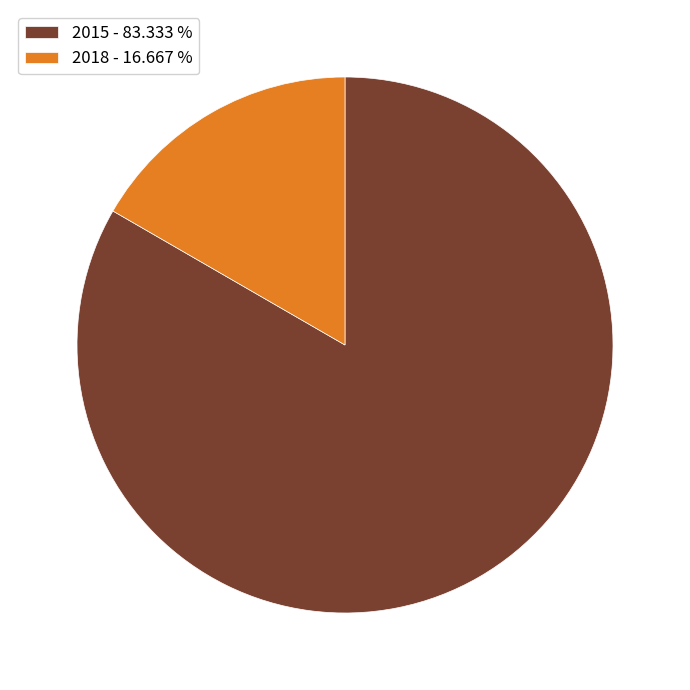

Do 2015 - 83.333 % and 2018 - 16.667 % together represent more than half of the pie?

Yes